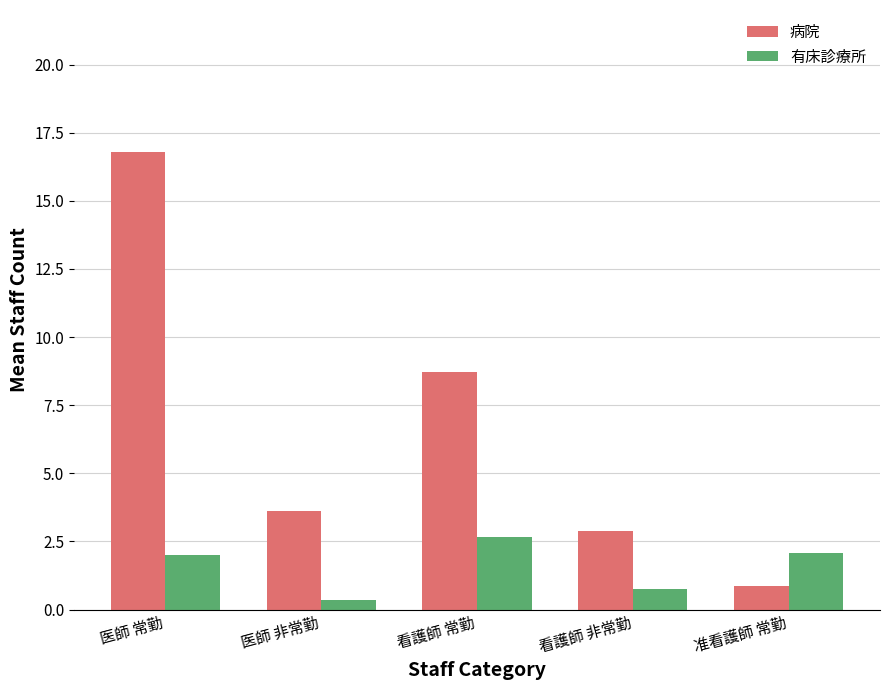

What is the maximum value shown in the chart?

16.8